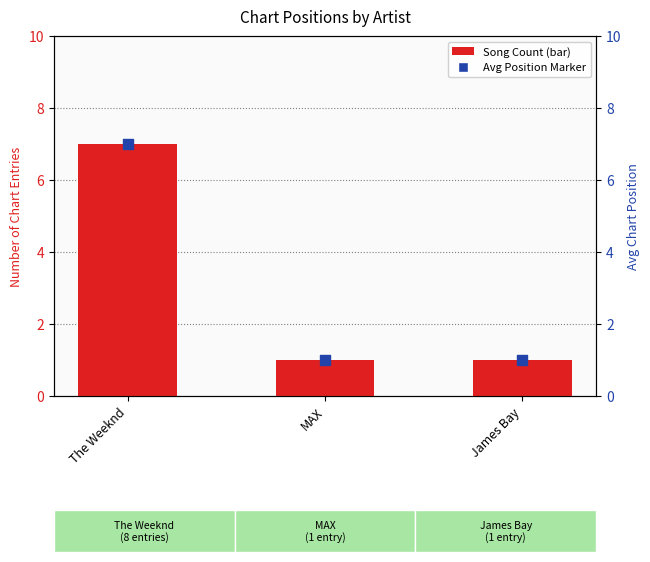

Which series has the widest spread of Y values?

Song Count